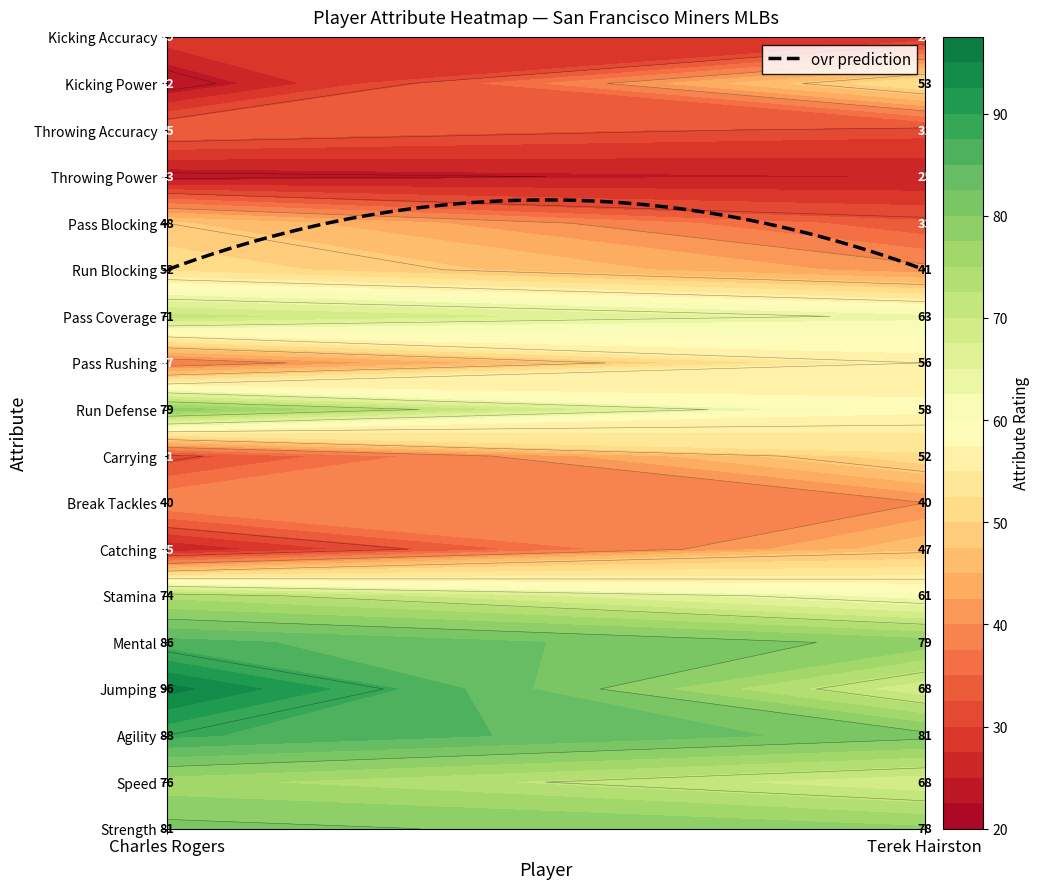

Which series changed the most between Charles Rogers and Terek Hairston?

kicking_power